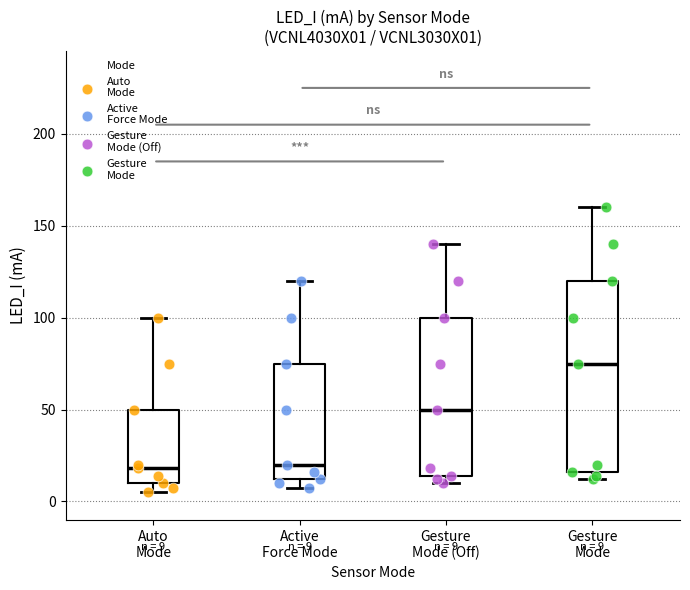

Which box is the tallest, from its lower edge to its upper edge?

Gesture Mode